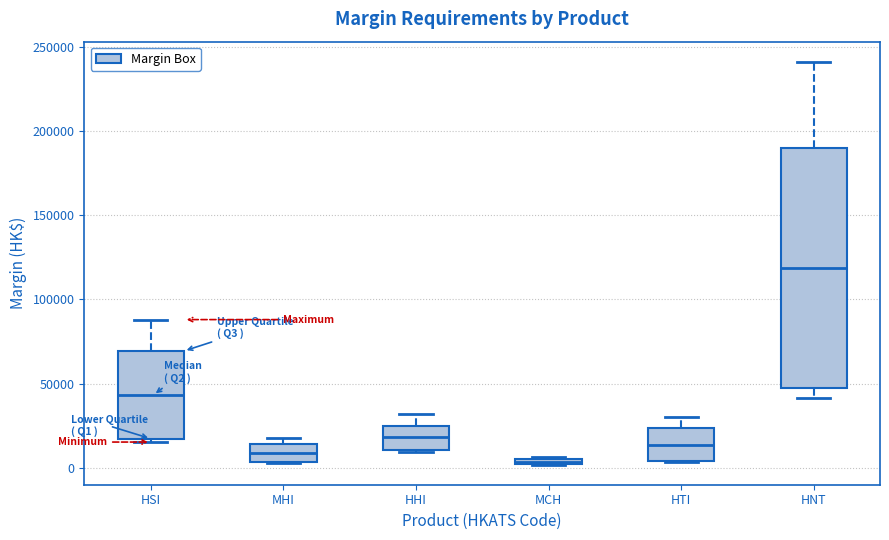

Where is the upper edge of the box for MHI on the y-axis? The values are not printed on the chart, so give them approximately, as read against the axis.

15000